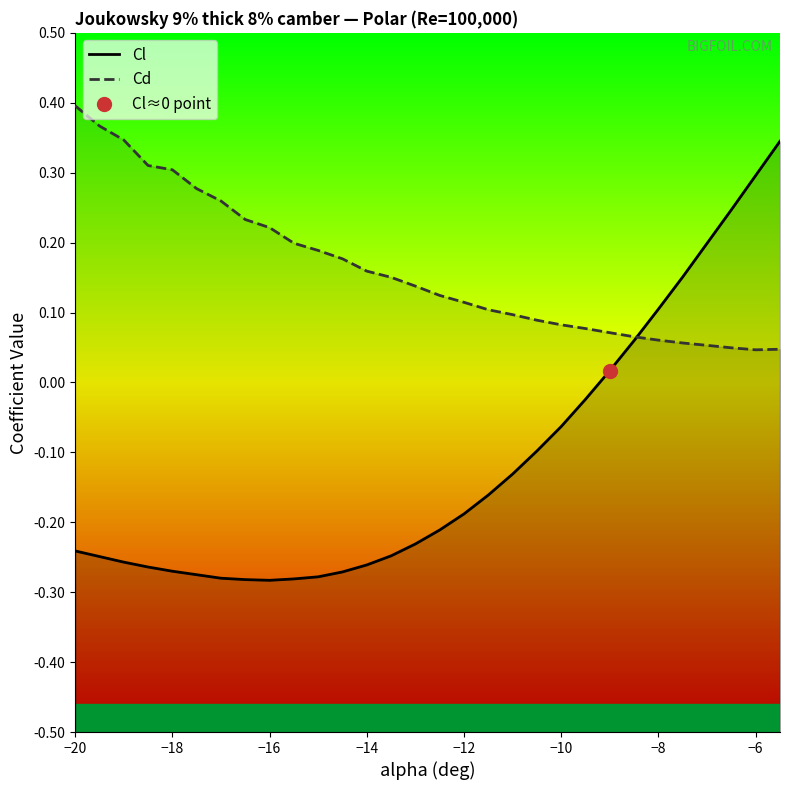

How many distinct data groups are displayed?

2